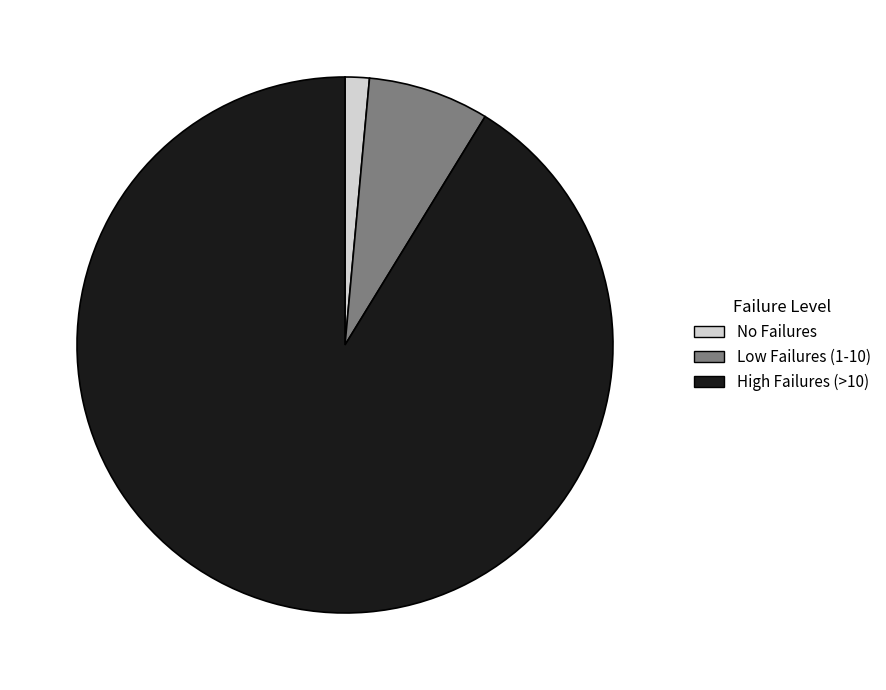

Is there any slice that represents more than half of the pie?

Yes